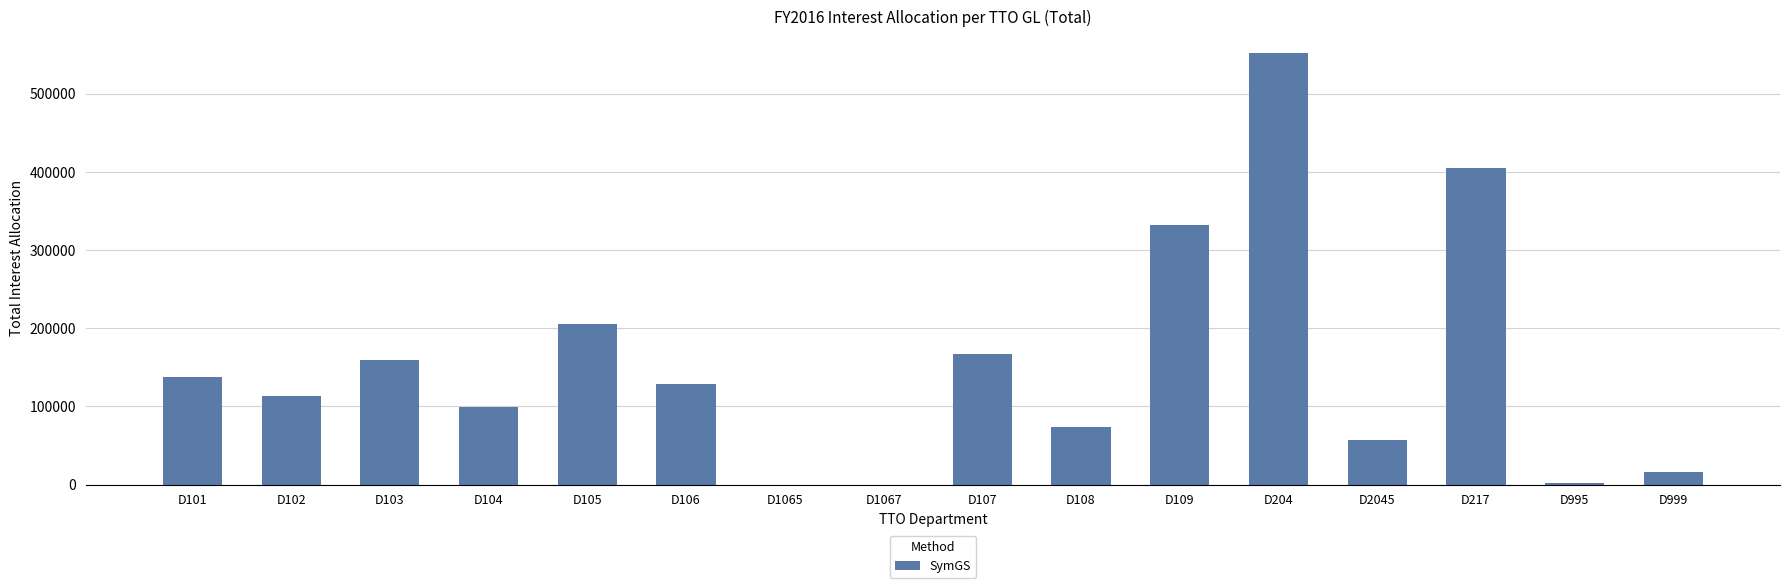

How many categories are shown in the chart?

16